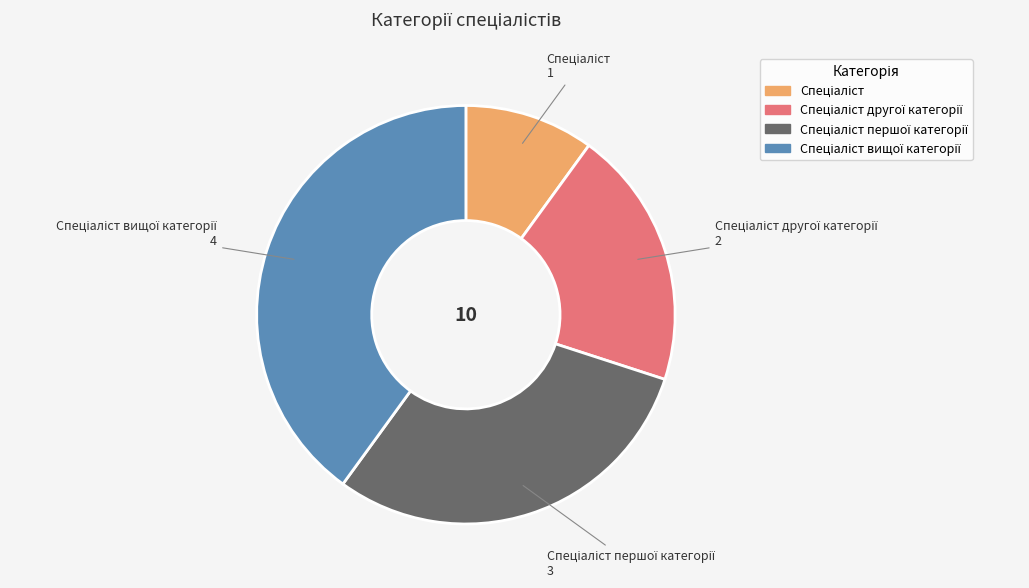

Count the number of slices in the pie.

4